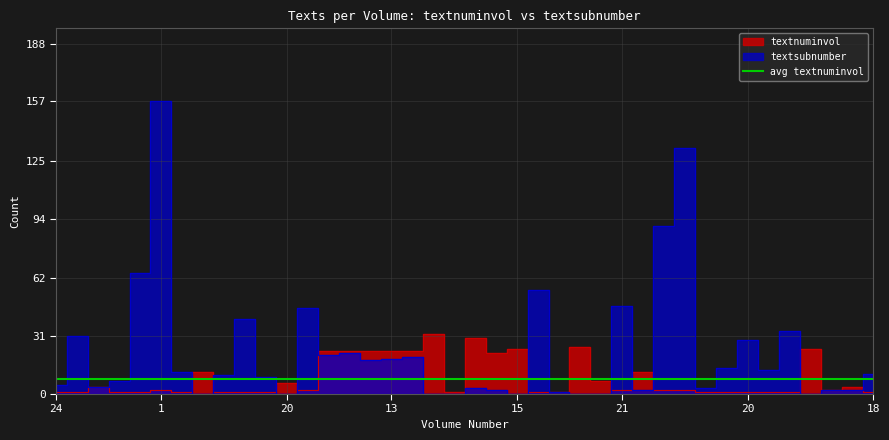

Where does the textnuminvol series first go above 2?

1